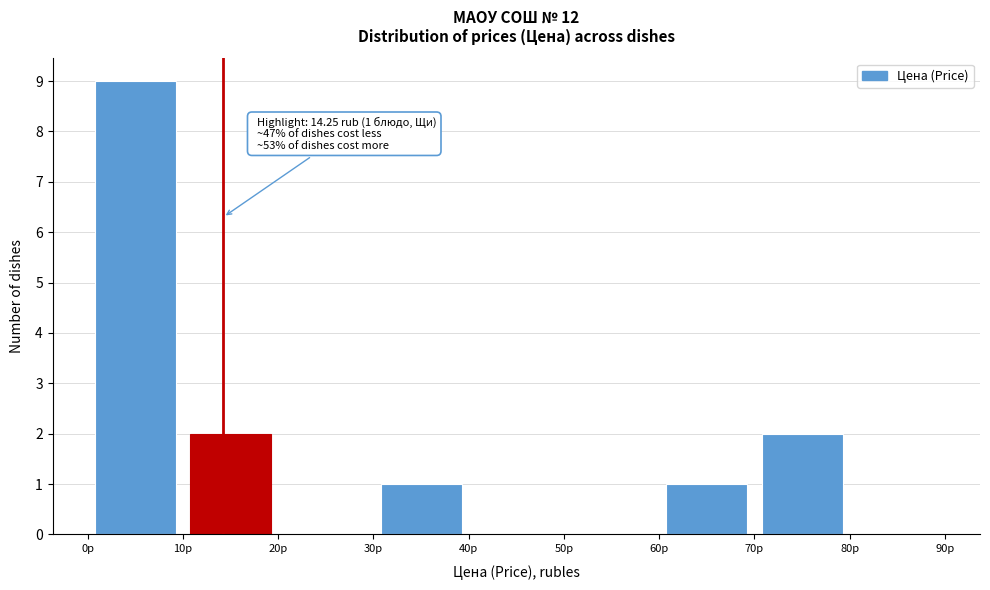

Which range on the x-axis has the tallest bar?

0 to 10